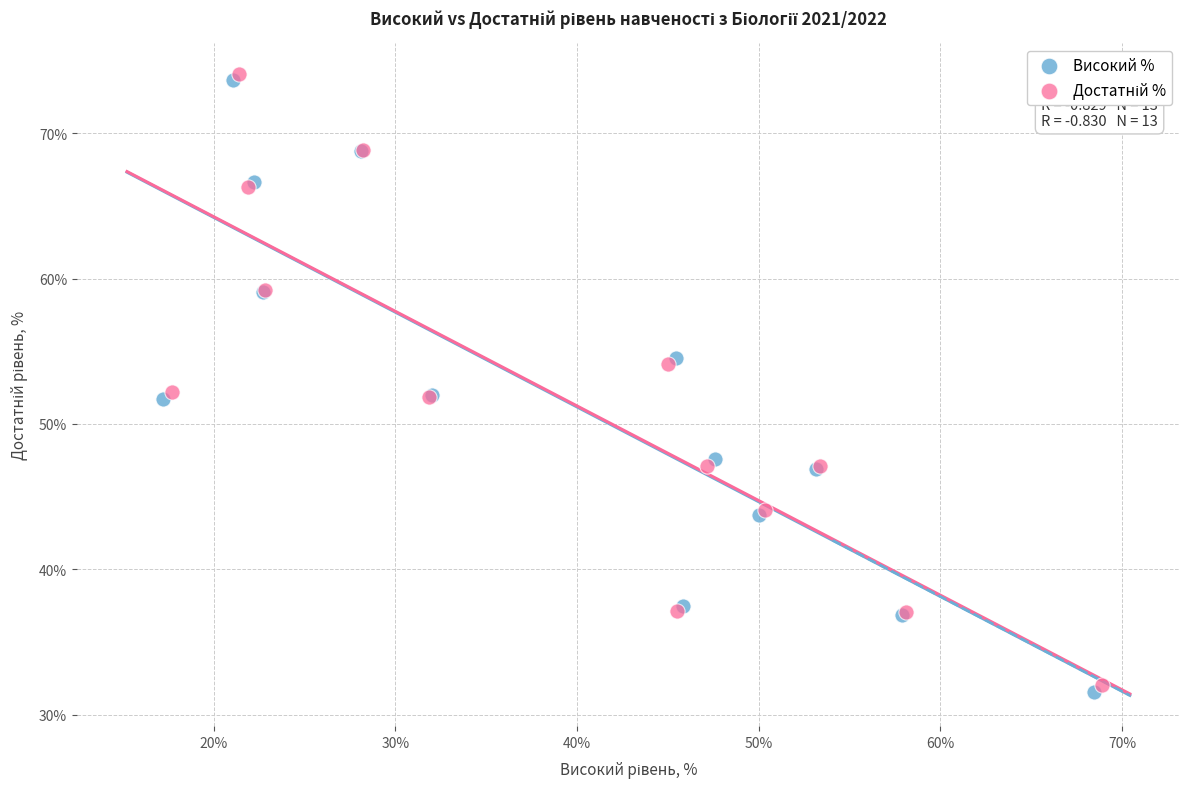

Which series has the largest Y range (max minus min)?

Високий %